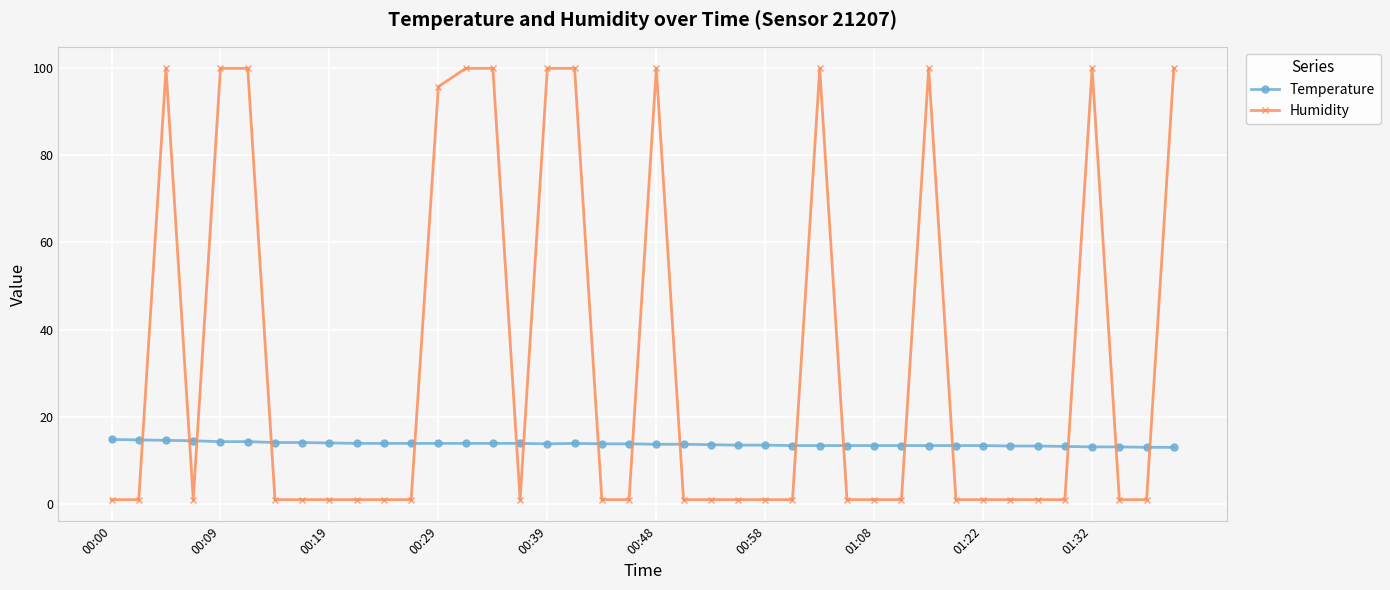

What is the minimum value shown in the chart?

1.0